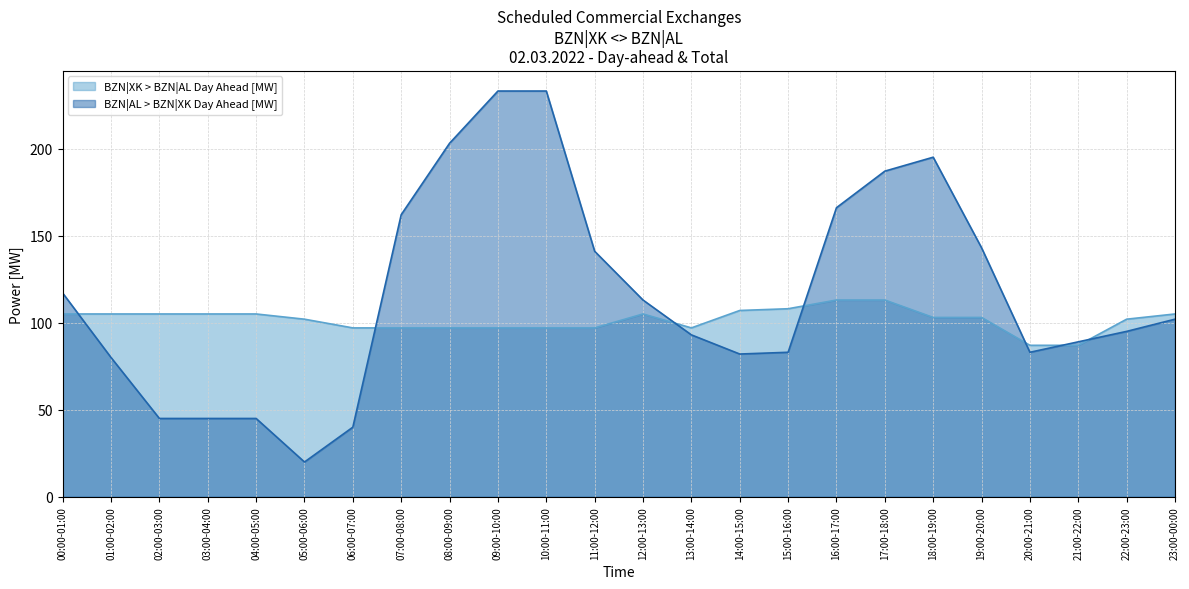

What are all the series names shown in the legend?

BZN|XK > BZN|AL Day Ahead [MW], BZN|AL > BZN|XK Day Ahead [MW]